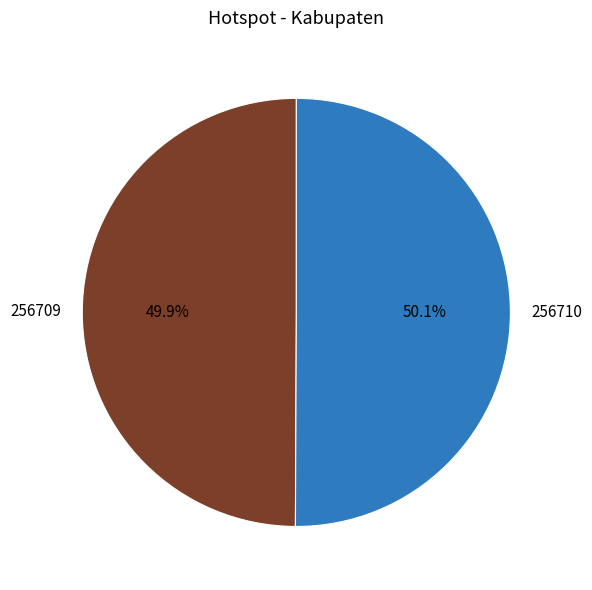

Is it true that 256710 is 50% of the pie?

True